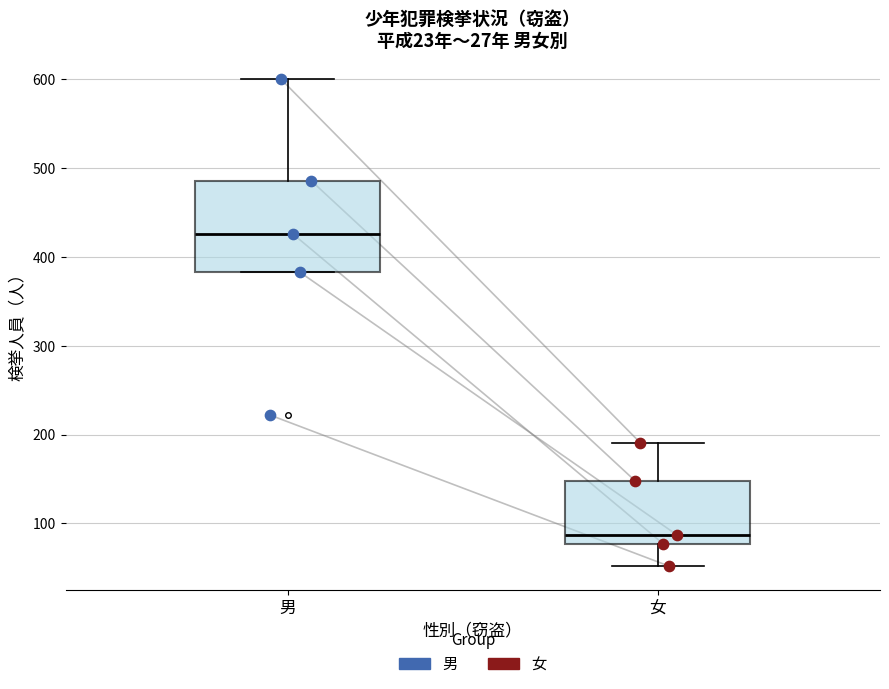

Reading left to right, transcribe this box plot: for each box, give where its median line is, the range the box spans, and where its two whiskers end, as read against the y-axis. The values are not printed on the chart, so give them approximately, as read against the axis.

男: median 430, box 380 to 490, whiskers 380 to 600
女: median 90, box 80 to 150, whiskers 50 to 190